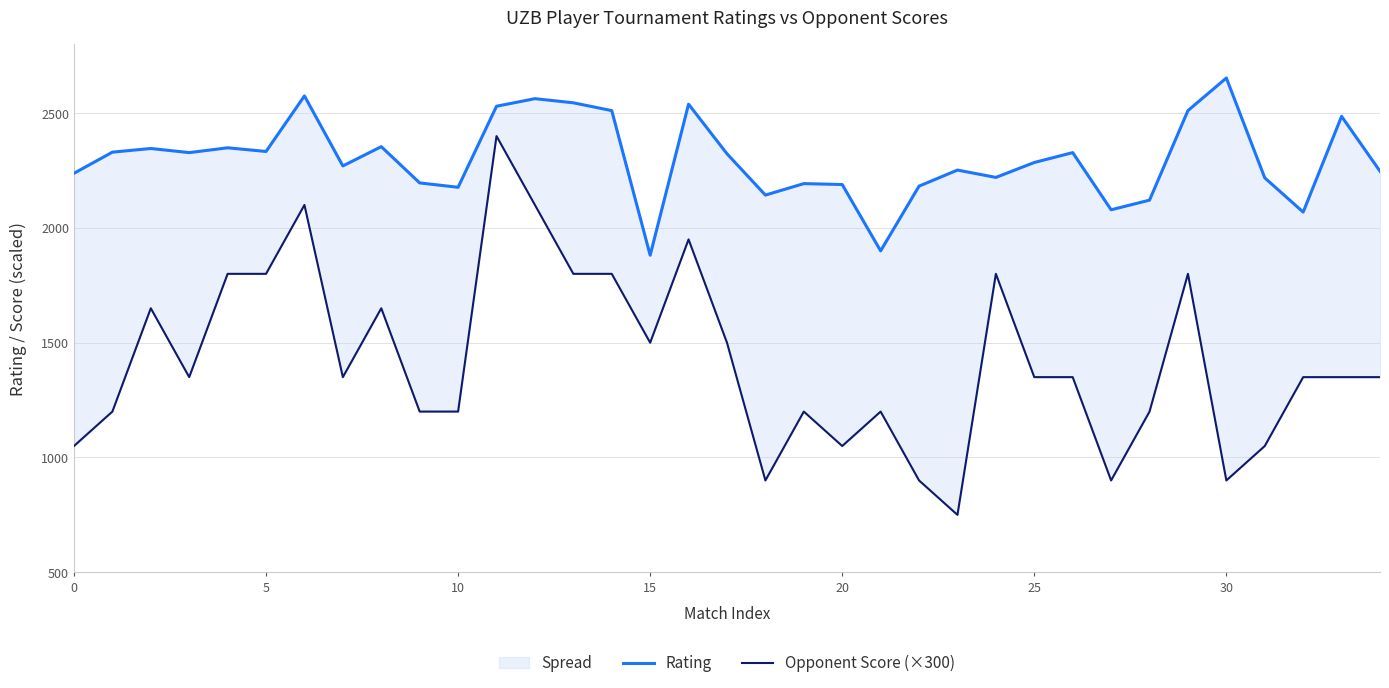

True or false: Opponent Score (×300) has a value of 2173 at 8.

False